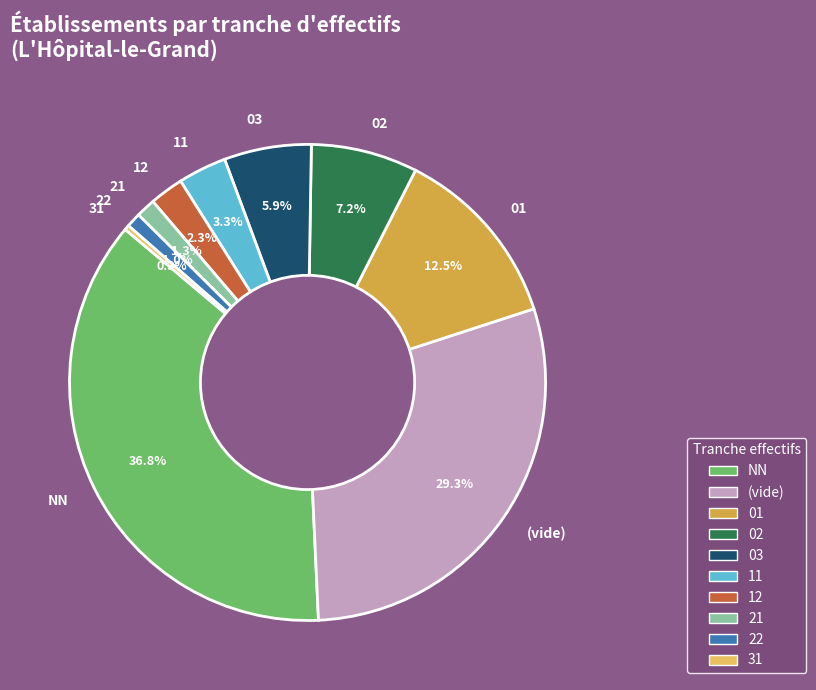

To the nearest percent, what portion does NN represent?

37%